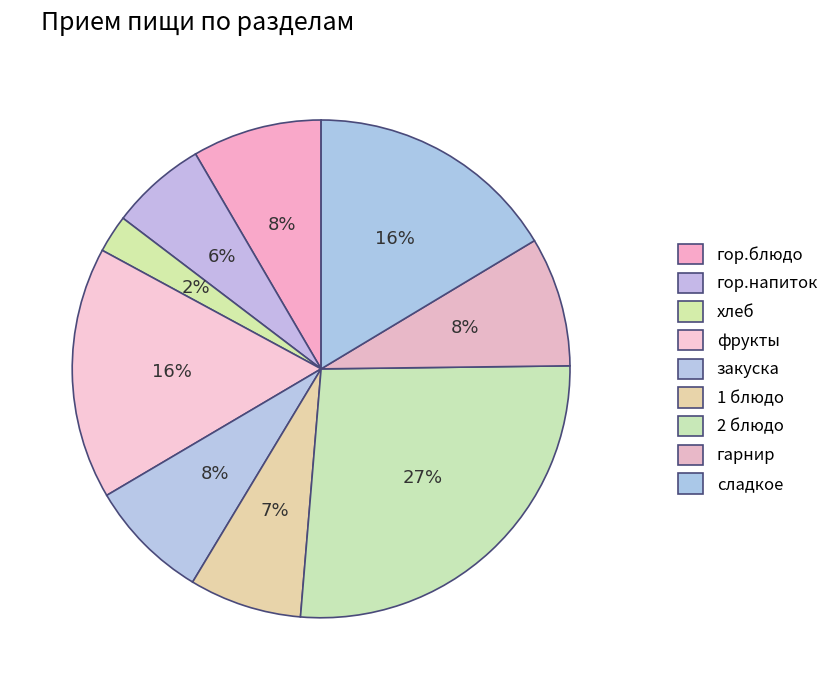

Is it true that 2 блюдо is 39% of the pie?

False